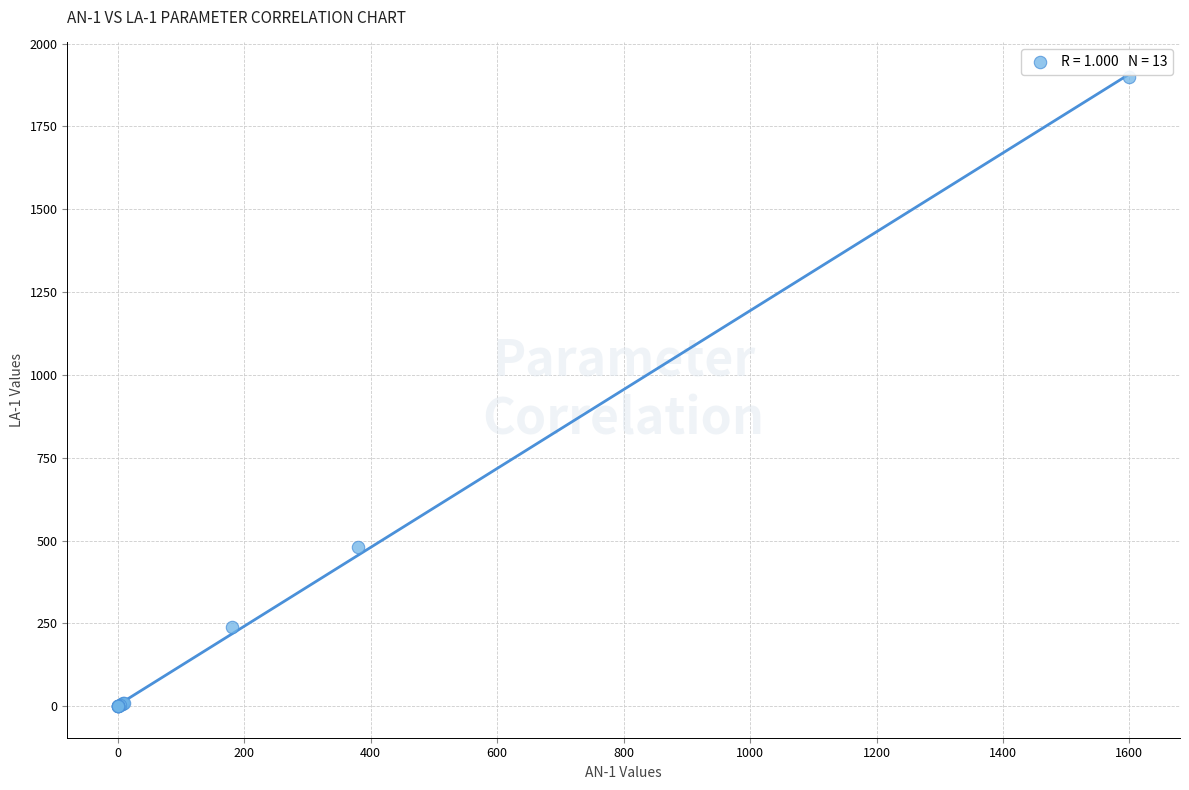

What Y value in the scatter plot is closest to 950?

480.0